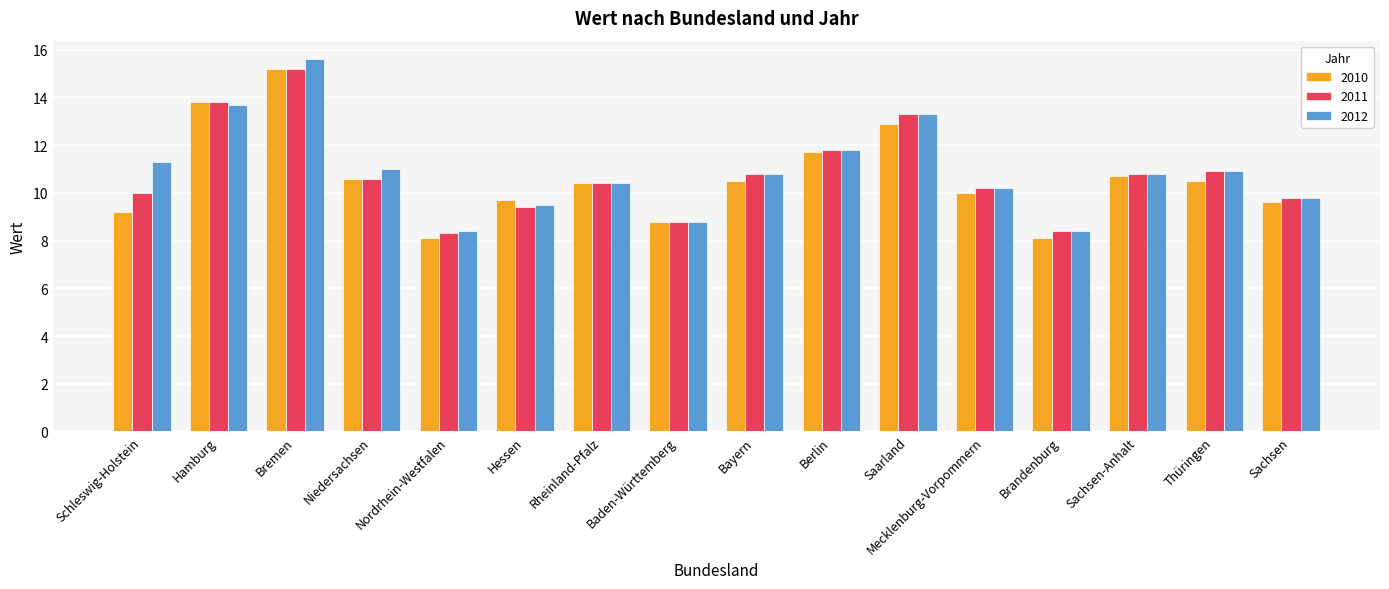

The 2011 series shows 18.9 at Berlin. True or false?

False